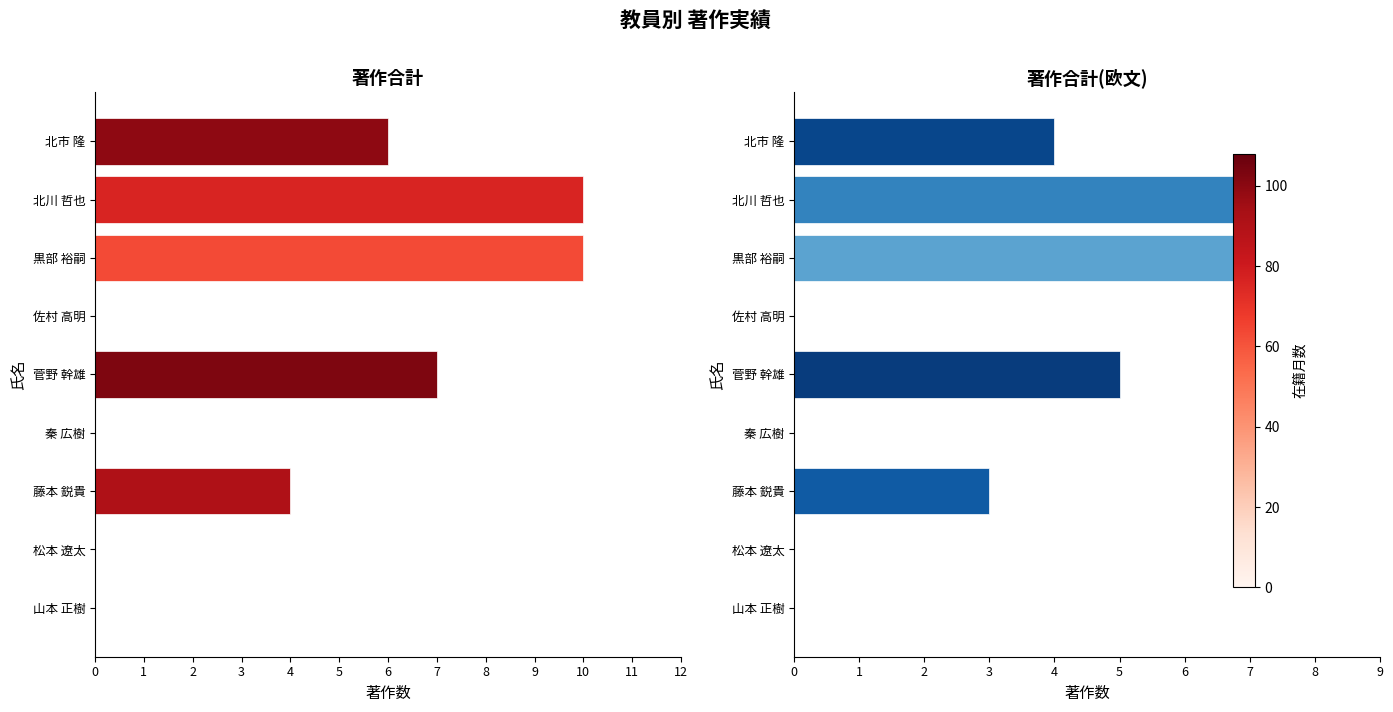

At how many categories does at least one series exceed 0?

5